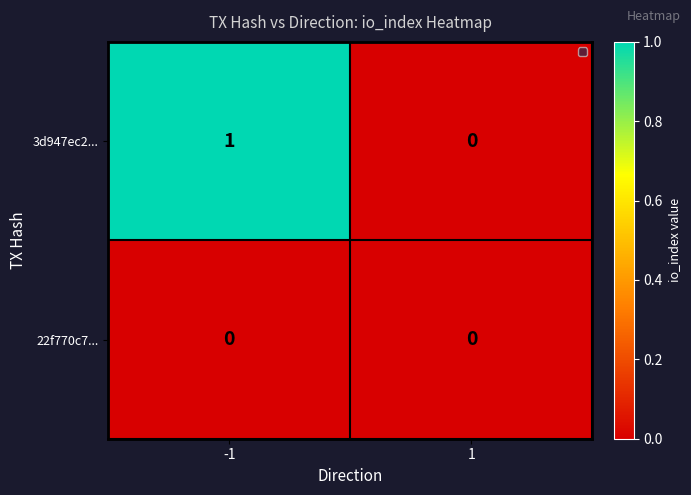

Is it true that 3d947ec2... equals 2 at -1?

False